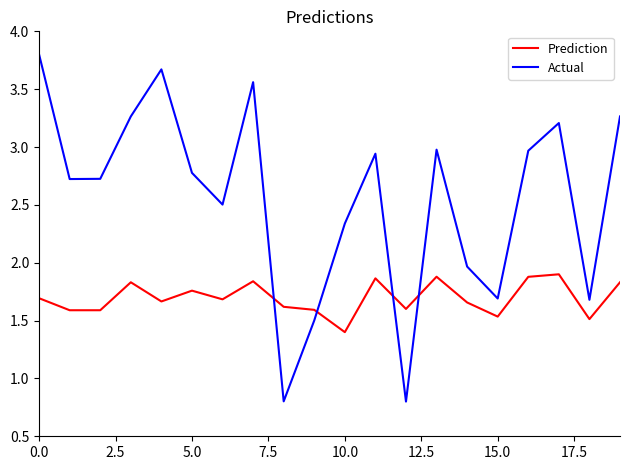

Rank the series by their maximum value, from lowest to highest.

Prediction, Actual